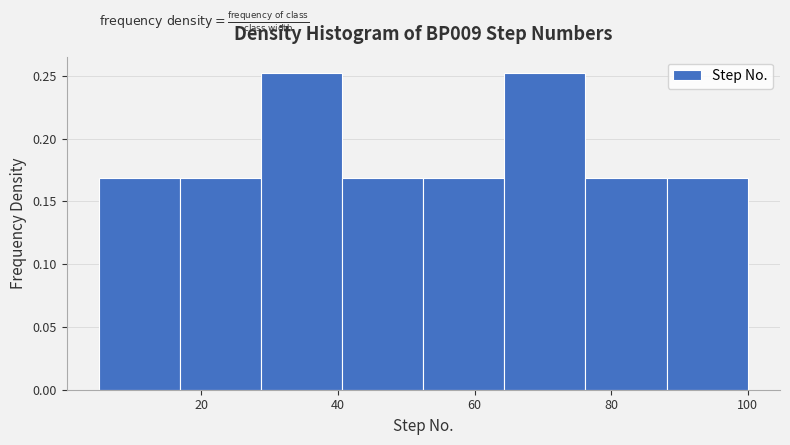

Reading left to right, transcribe this chart: for each bar, give the range it covers on the x-axis and its height. Neither the bar edges nor the heights are printed on the chart, so give them approximately, as read against the axes.

6 to 16: 0.170
16 to 28: 0.170
28 to 40: 0.255
40 to 52: 0.170
52 to 64: 0.170
64 to 76: 0.255
76 to 88: 0.170
88 to 100: 0.170